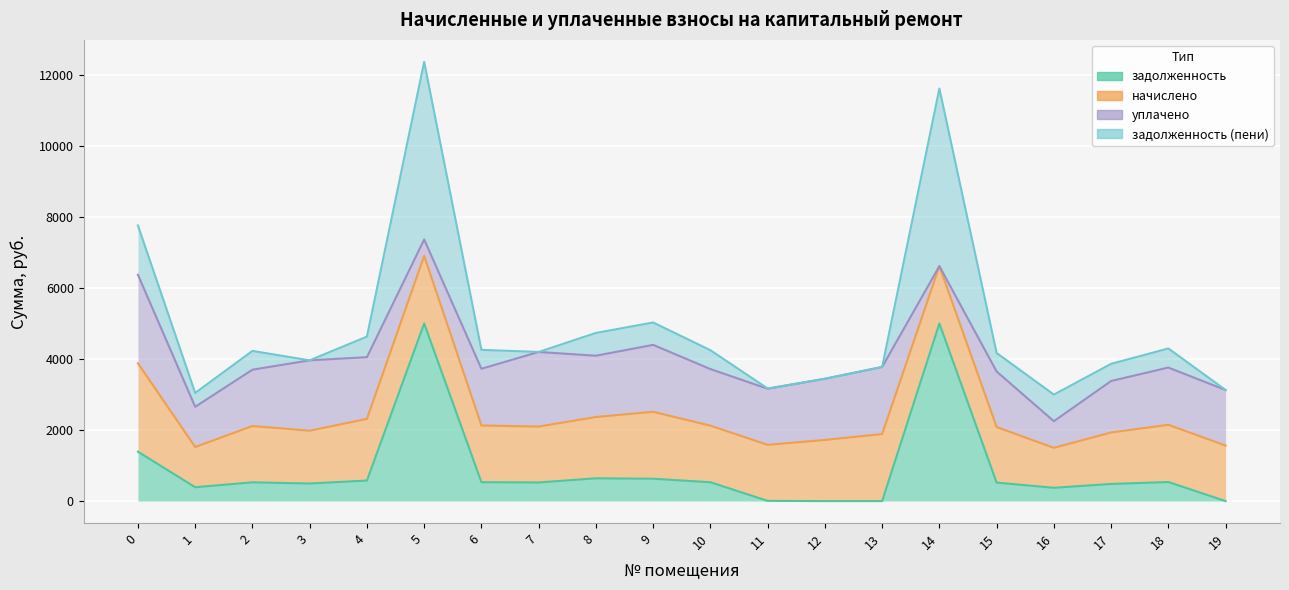

Is it true that задолженность (пени) equals 578.9 at 4?

True